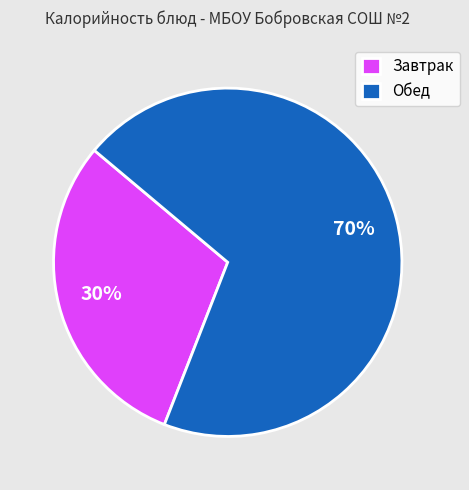

Rank the categories by value from highest to lowest.

Обед, Завтрак